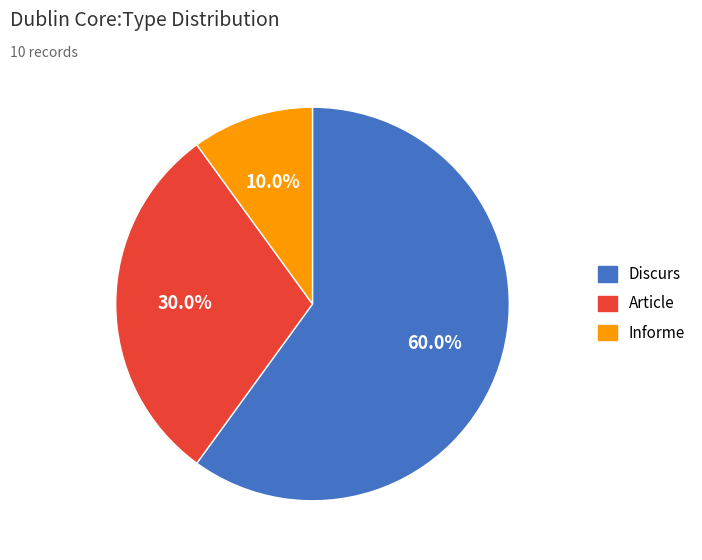

Does any single category account for the majority?

Yes